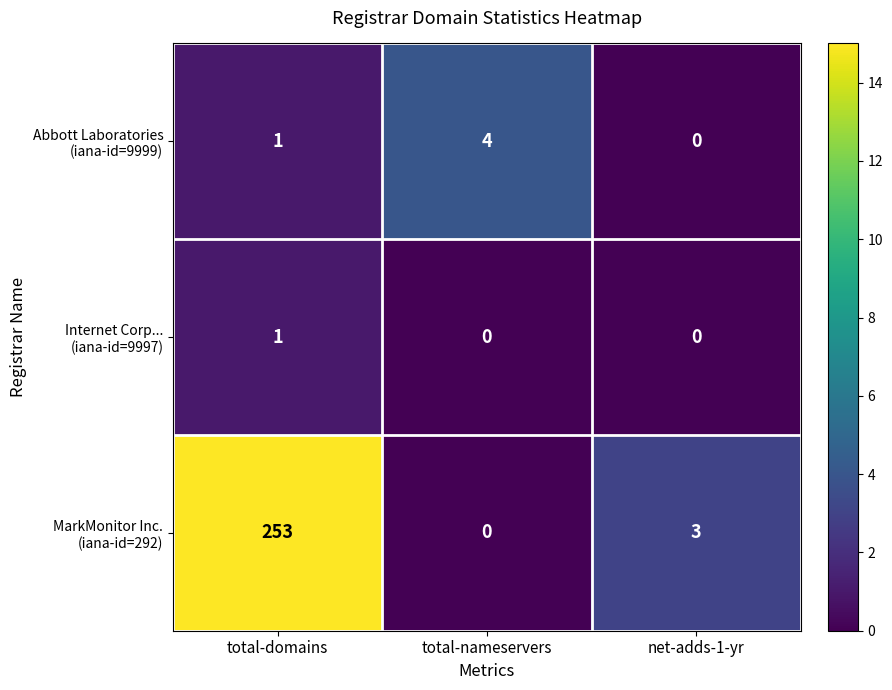

What is the spread (max minus min) of values at net-adds-1-yr?

3